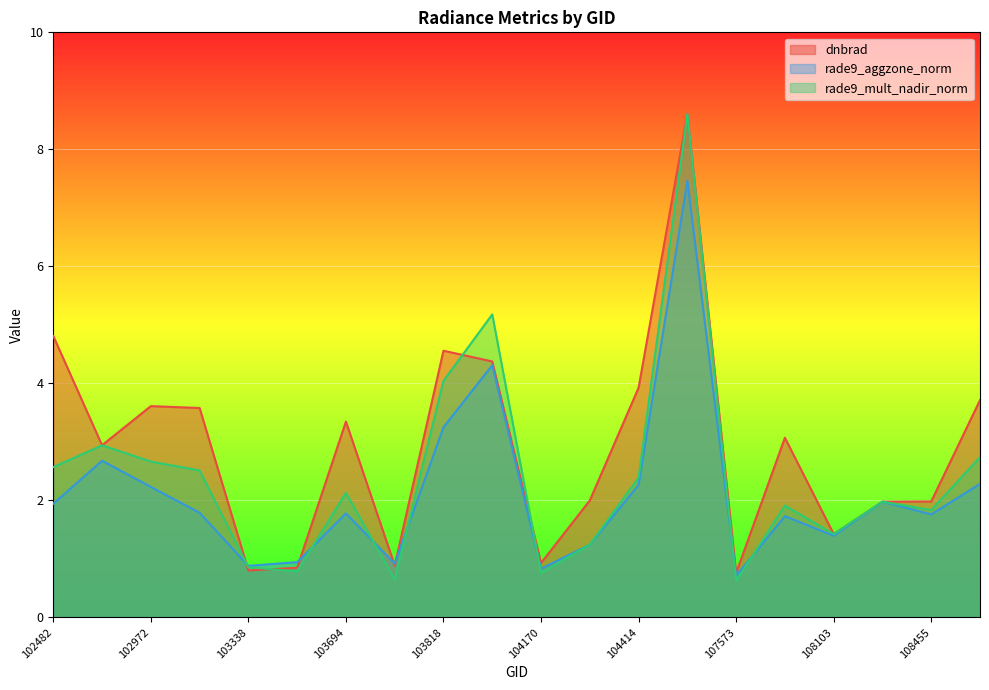

Which series has the largest total across all categories?

dnbrad